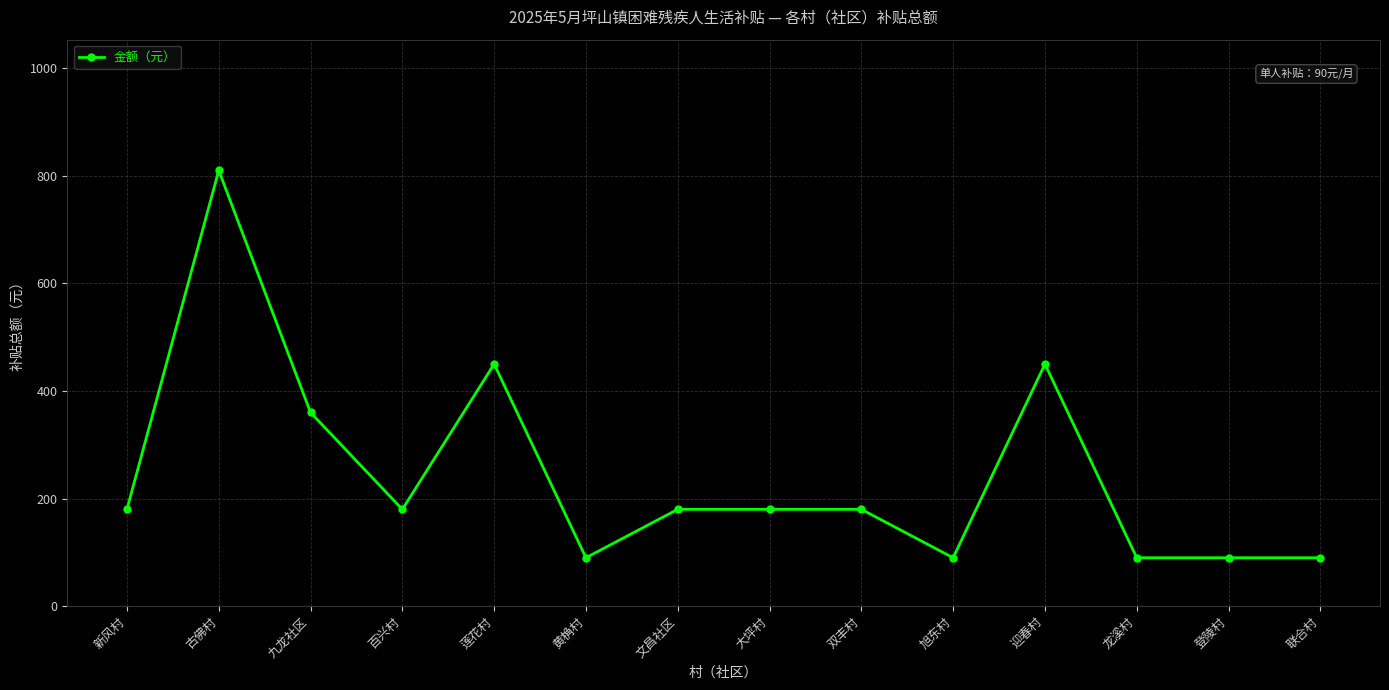

What is the maximum value shown in the chart?

810